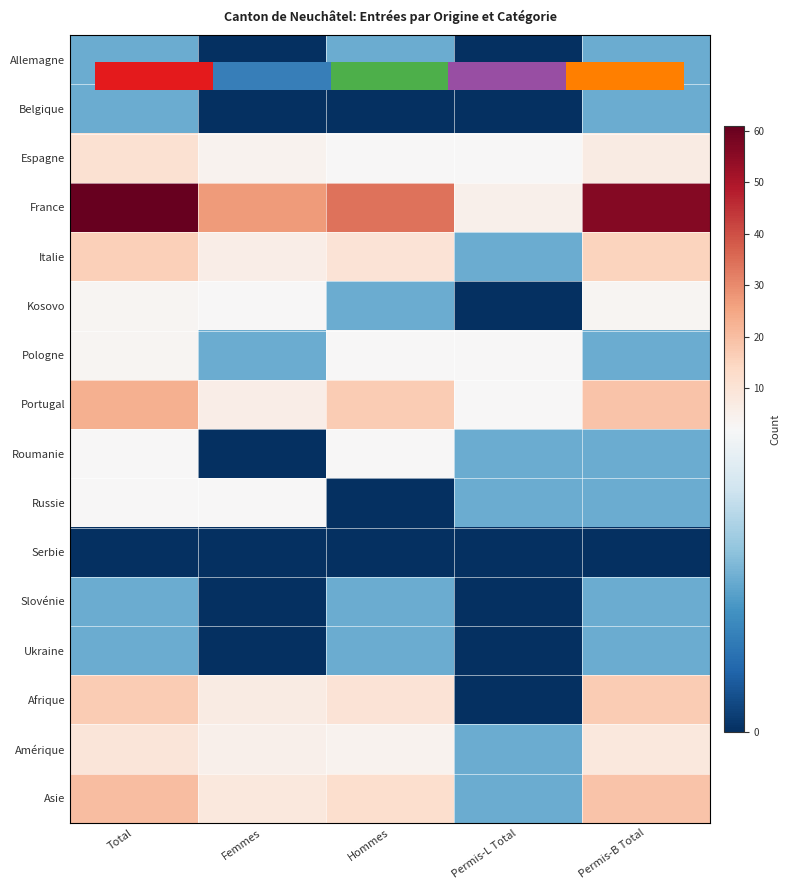

At Femmes, list the series in order from largest to smallest.

France, Asie, Afrique, Italie, Portugal, Amérique, Espagne, Kosovo, Russie, Pologne, Allemagne, Belgique, Roumanie, Serbie, Slovénie, Ukraine